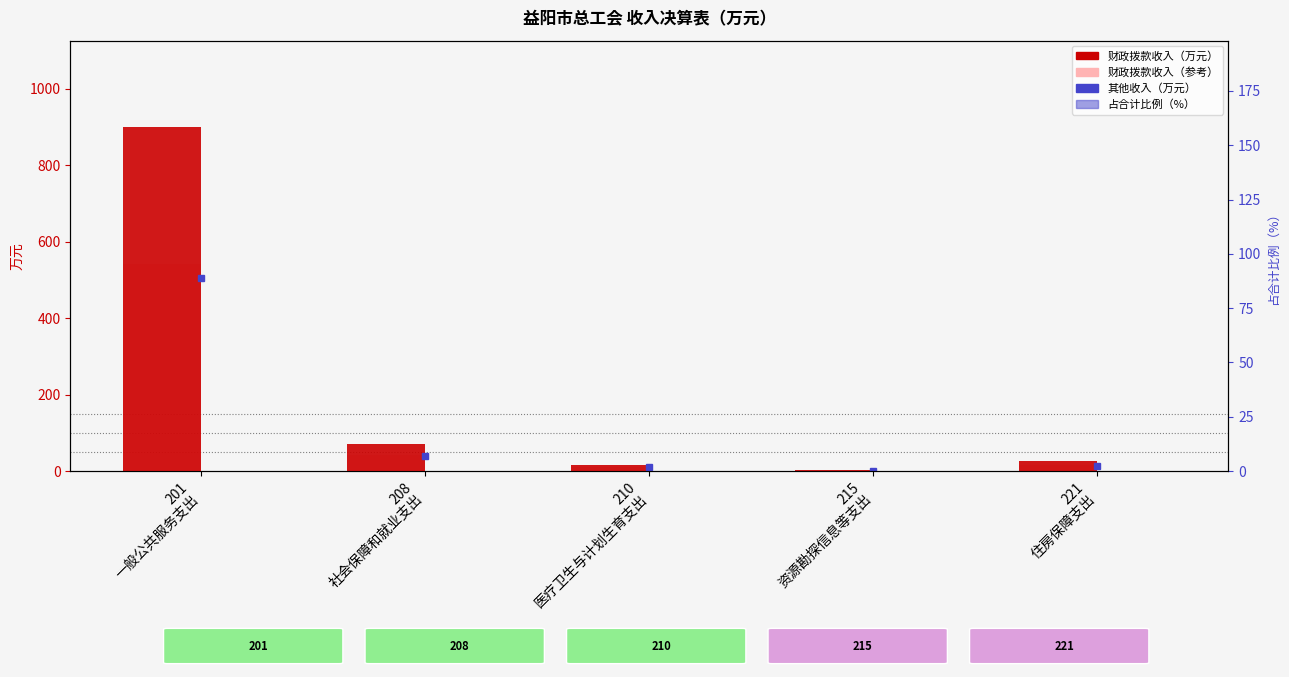

What position from the right is 201
一般公共服务支出?

5